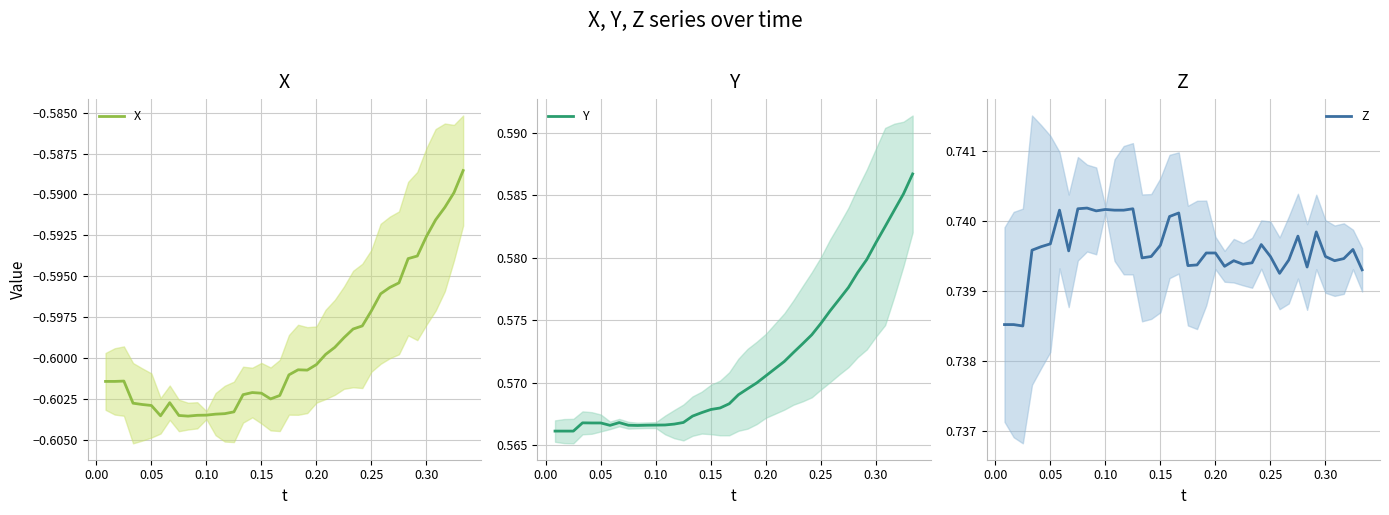

At how many categories does at least one series exceed 0?

40